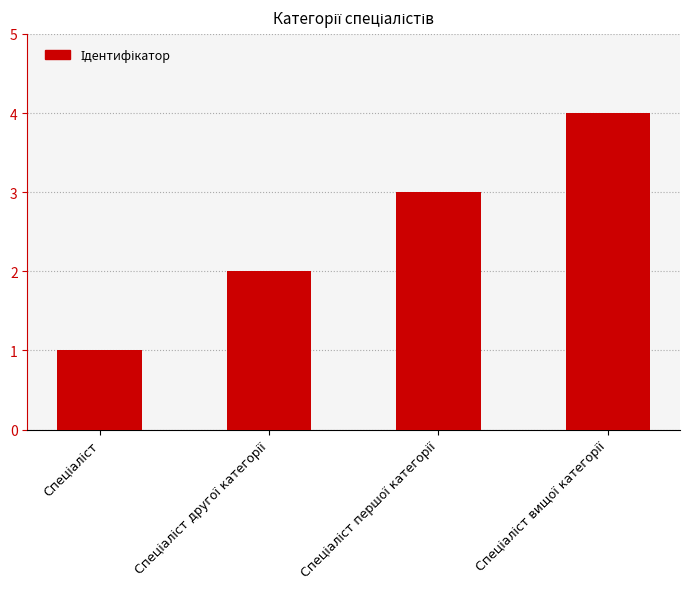

What is the greatest value displayed?

4